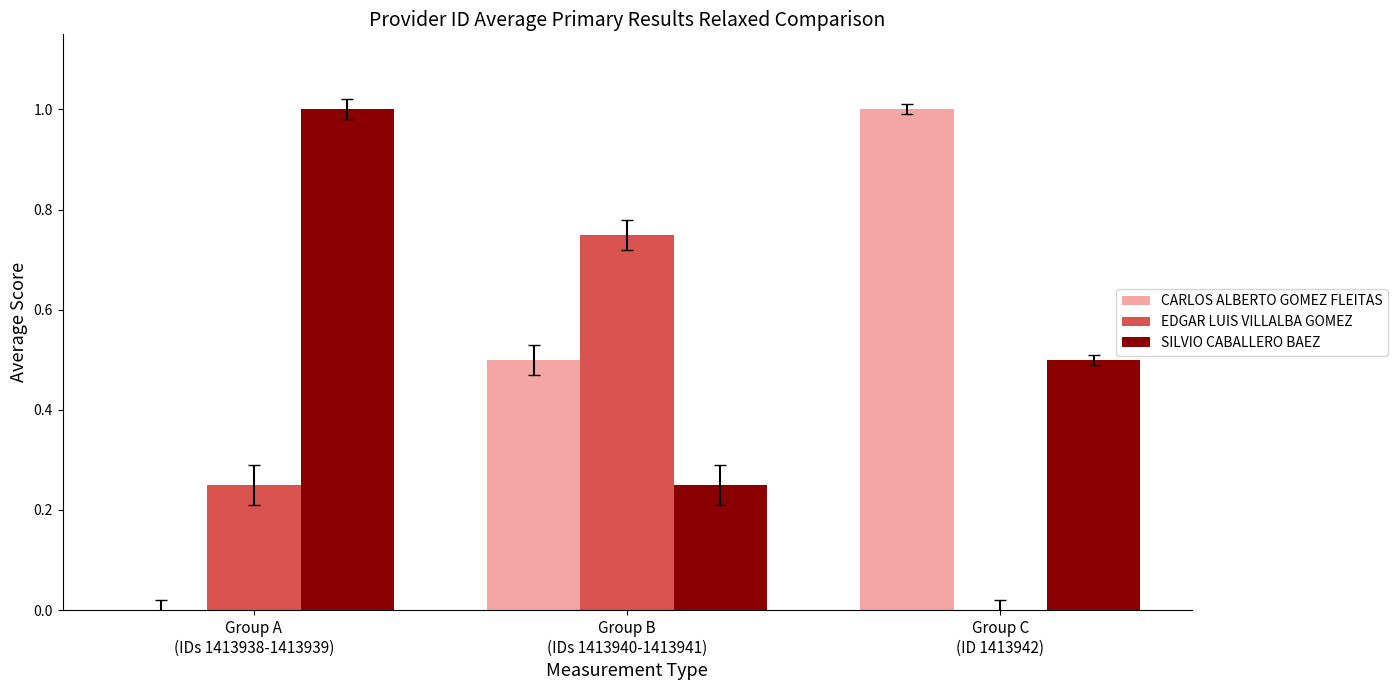

What is the maximum value shown in the chart?

1.0